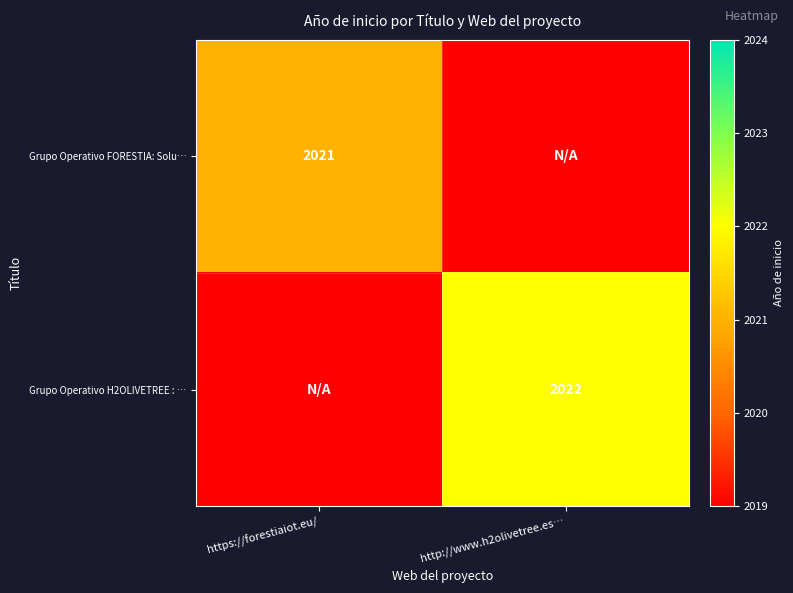

True or false: Grupo Operativo H2OLIVETREE : … has a value of 850 at http://www.h2olivetree.es….

False